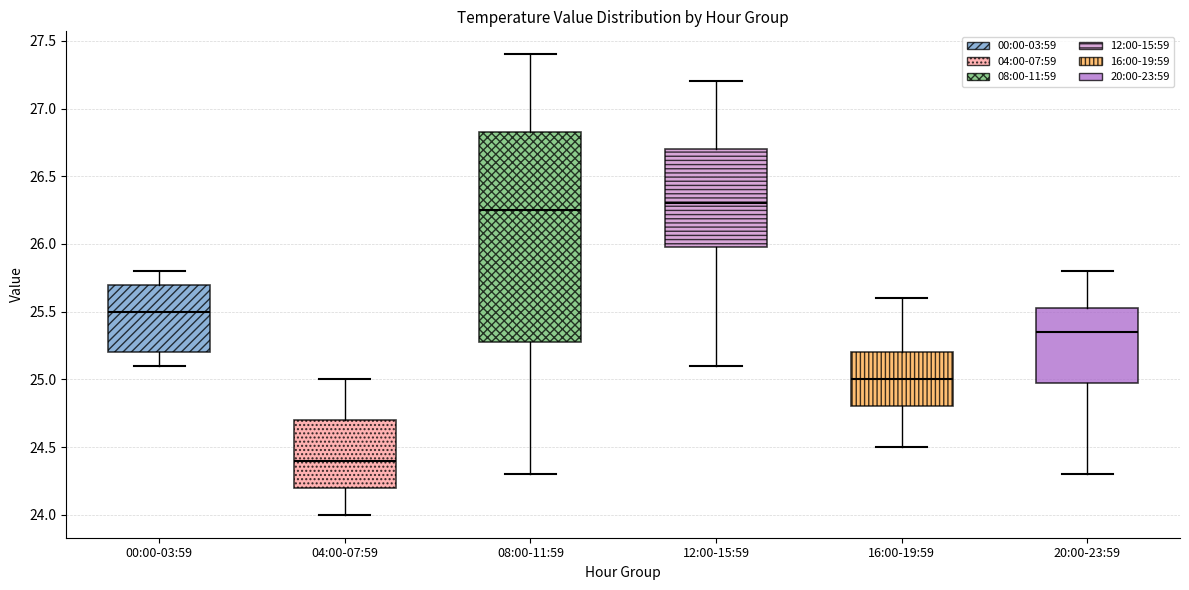

Where does the lower whisker of the box for 20:00-23:59 end on the y-axis? The values are not printed on the chart, so give them approximately, as read against the axis.

24.30